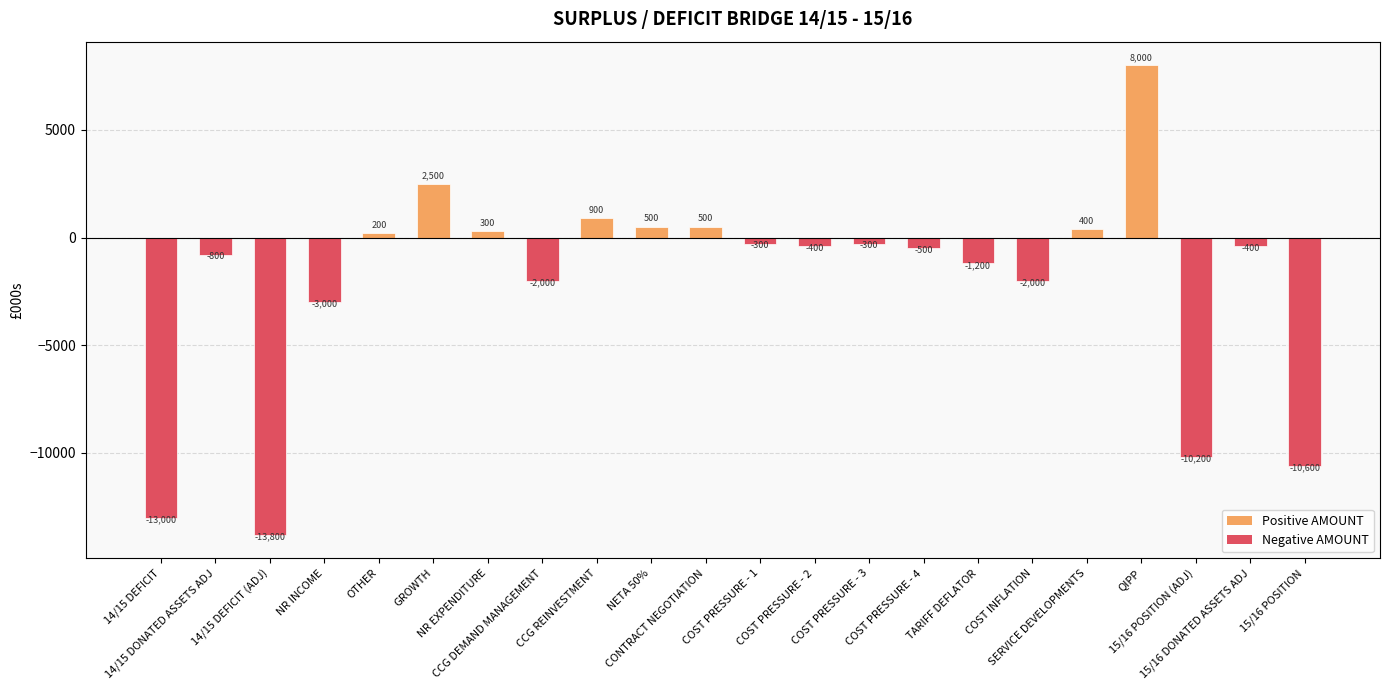

What is the value of the 10th bar from the left?

500